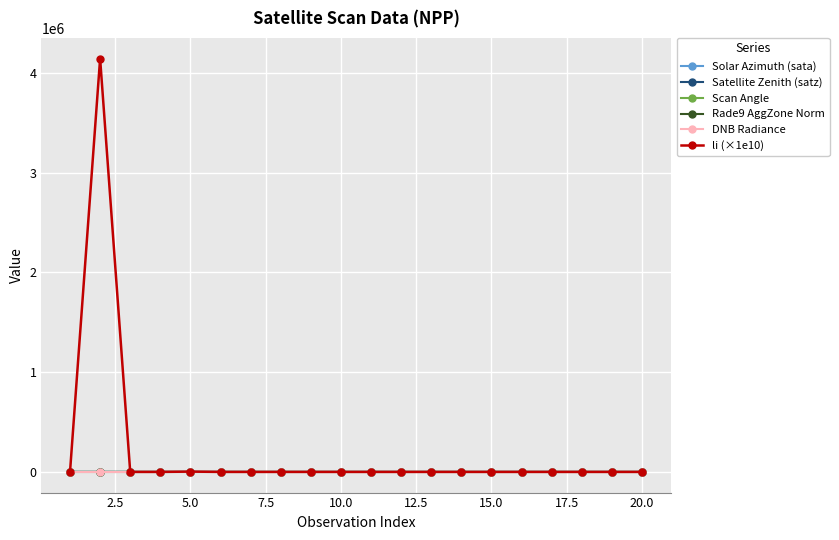

What is the highest value of the Solar Azimuth (sata) series?

98.8